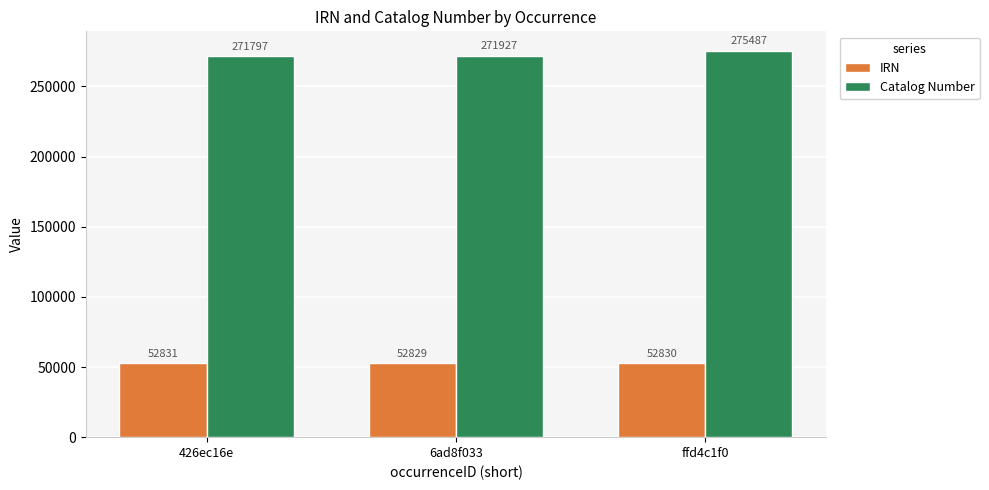

How many distinct data groups are displayed?

2